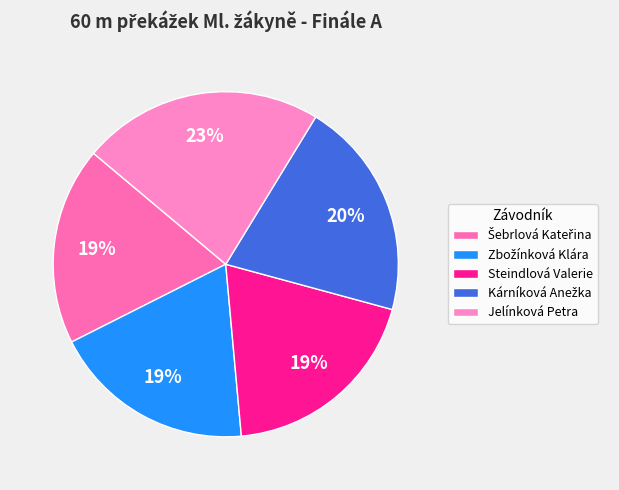

What is the change in value from Šebrlová Kateřina to Zbožínková Klára?

+0.2